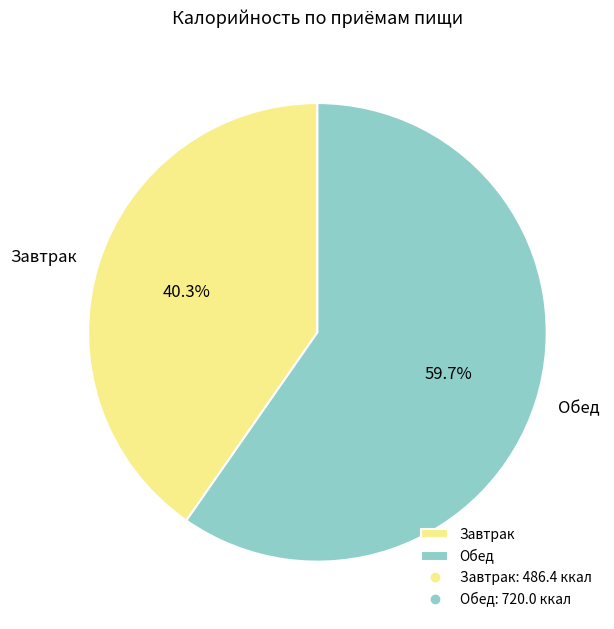

What percentage is the Завтрак slice, to the nearest percent?

40%